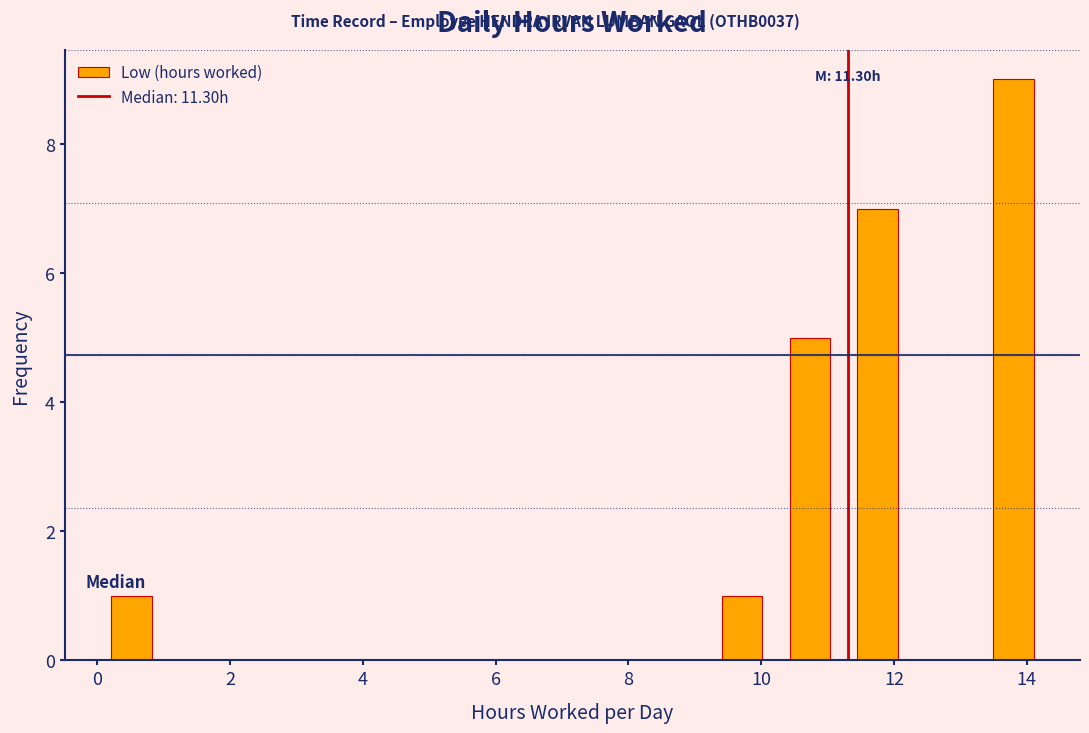

Over which range of the x-axis is the bar tallest?

13.2 to 14.4